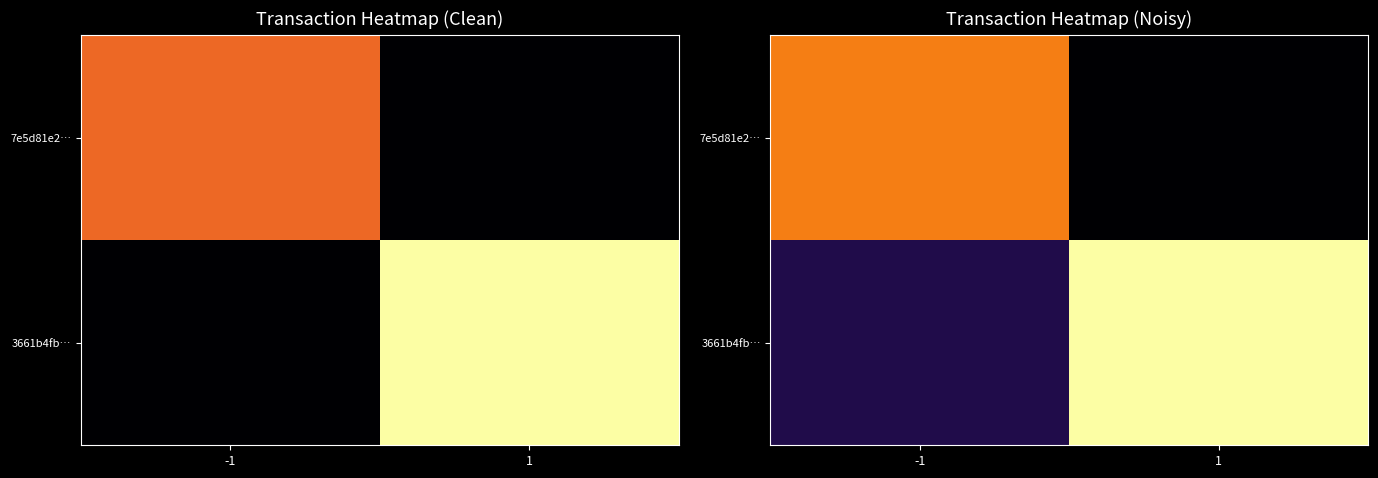

What is the sum of all 3661b4fb… values?

9.1